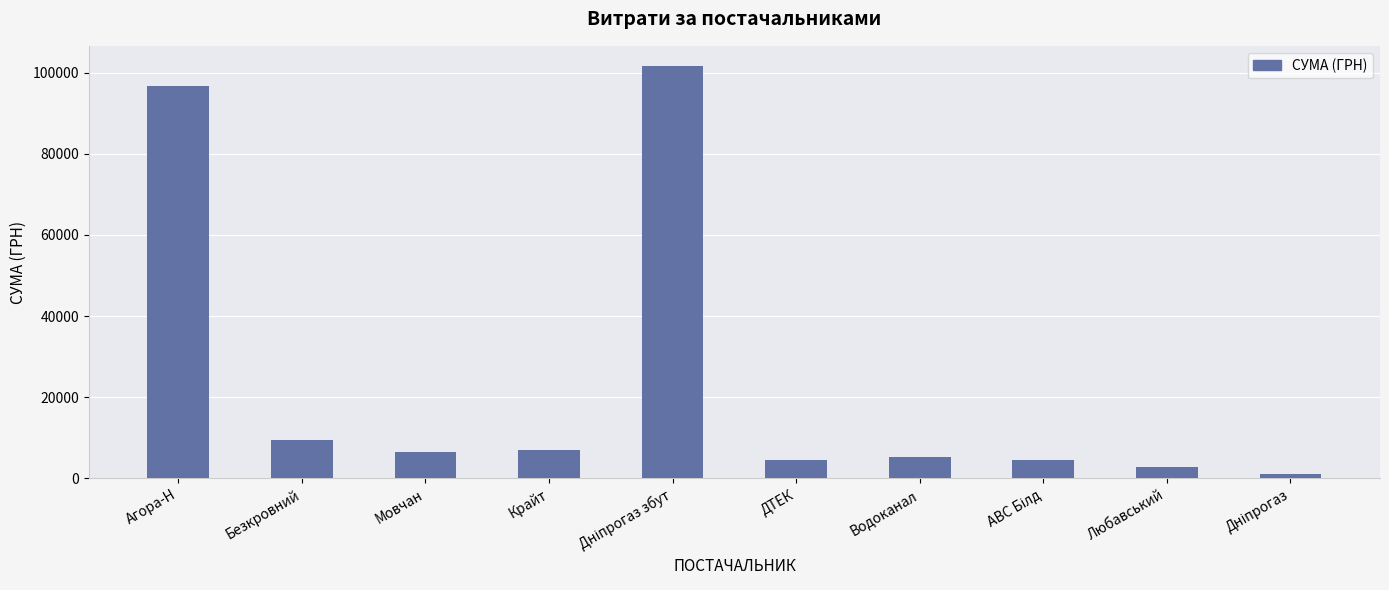

What is the change in value from Крайт to ДТЕК?

-2471.8